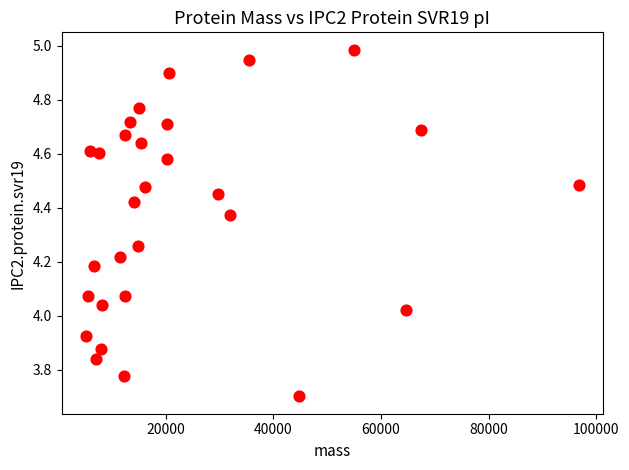

What is the range of X values (max minus min)?

91461.5